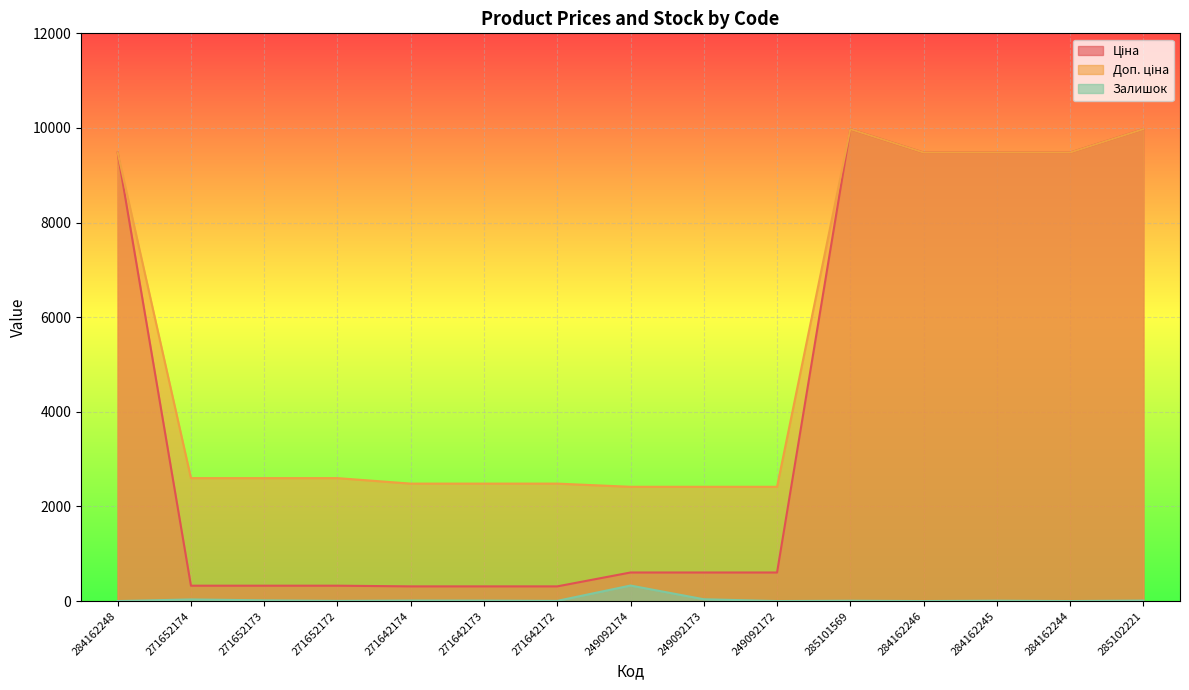

Reading left to right, what are all the values shown in this chart?

Ціна: 284162248=9480.1	271652174=324.8	271652173=324.8	271652172=324.8	271642174=310.3	271642173=310.3	271642172=310.3	249092174=603.7	249092173=603.7	249092172=603.7	285101569=9975.0	284162246=9480.1	284162245=9480.1	284162244=9480.1	285102221=9975.0
Доп. ціна: 284162248=9480.1	271652174=2598.3	271652173=2598.3	271652172=2598.3	271642174=2482.4	271642173=2482.4	271642172=2482.4	249092174=2414.8	249092173=2414.8	249092172=2414.8	285101569=9975.0	284162246=9480.1	284162245=9480.1	284162244=9480.1	285102221=9975.0
Залишок: 284162248=0.0	271652174=34.0	271652173=15.0	271652172=4.0	271642174=11.0	271642173=10.0	271642172=4.0	249092174=328.0	249092173=38.0	249092172=0.0	285101569=7.0	284162246=0.0	284162245=8.0	284162244=0.0	285102221=11.0